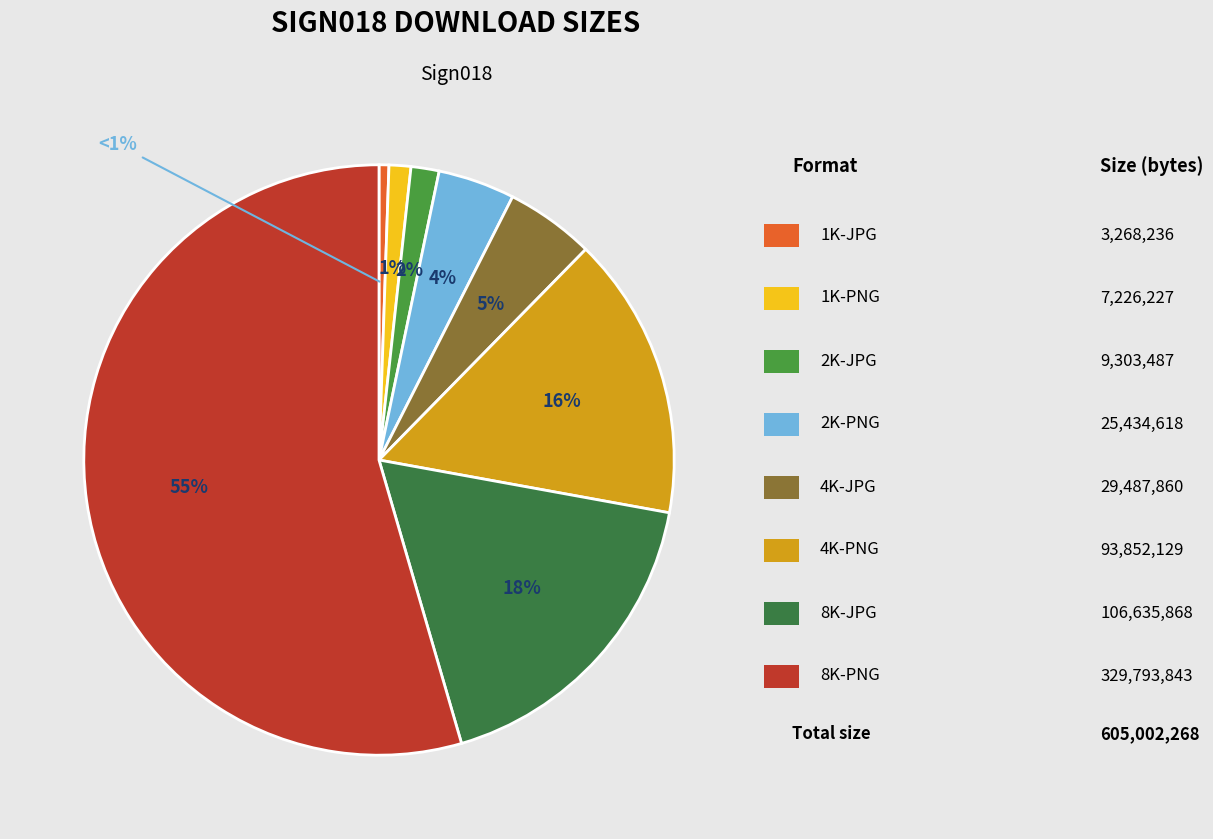

How many slices are in this pie chart?

8